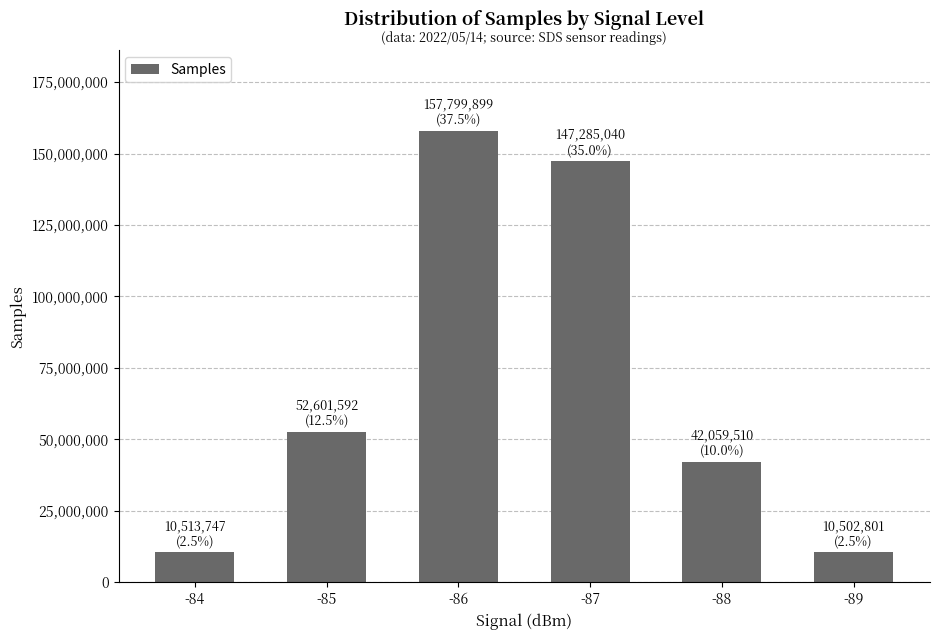

What is the value of the 3rd bar from the left?

157799899